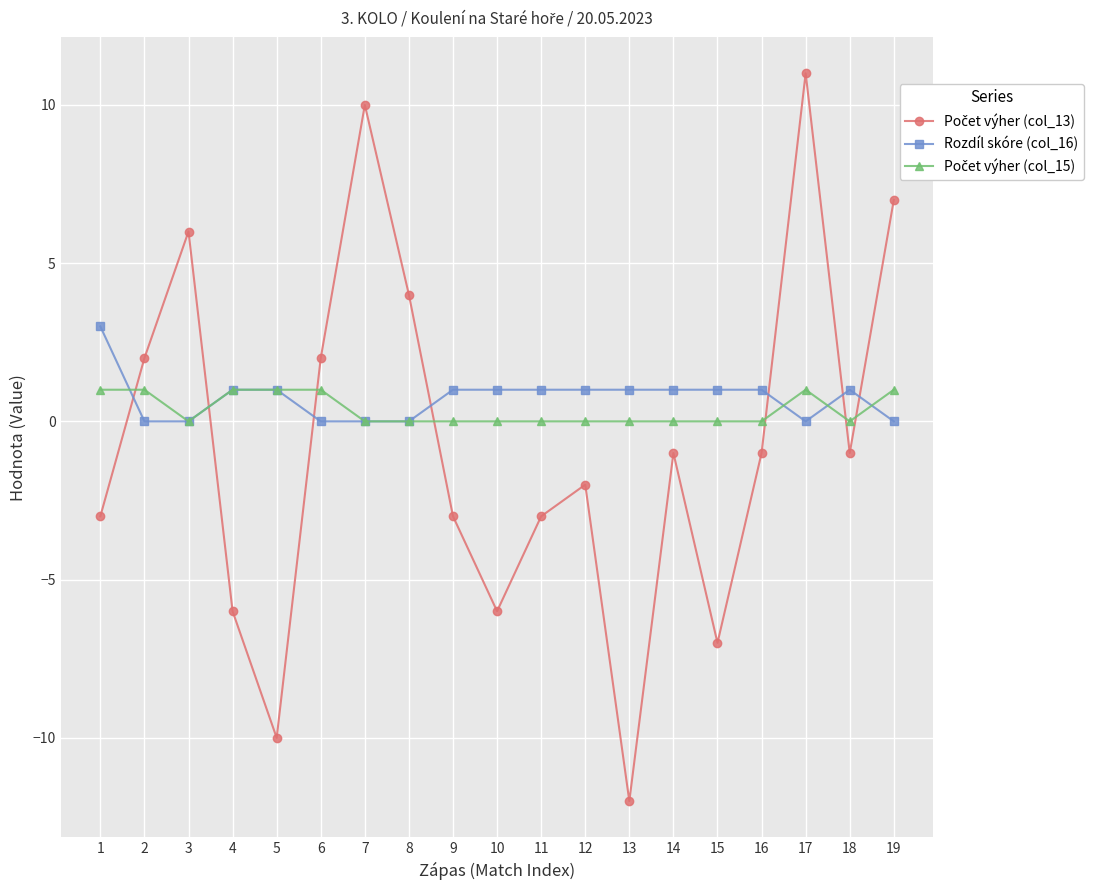

What is the highest value of the Rozdíl skóre (col_16) series?

3